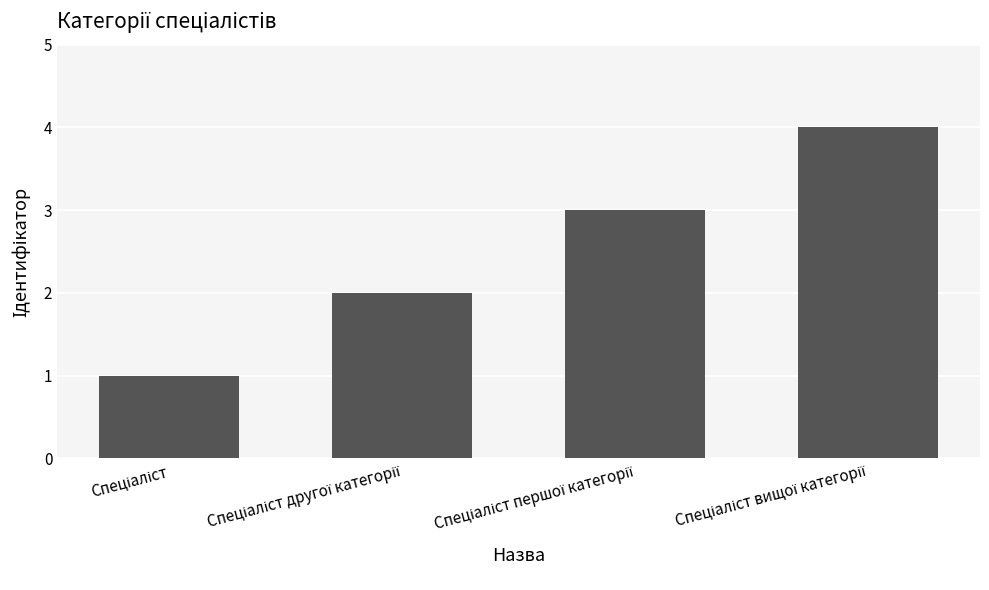

What is the maximum value shown in the chart?

4